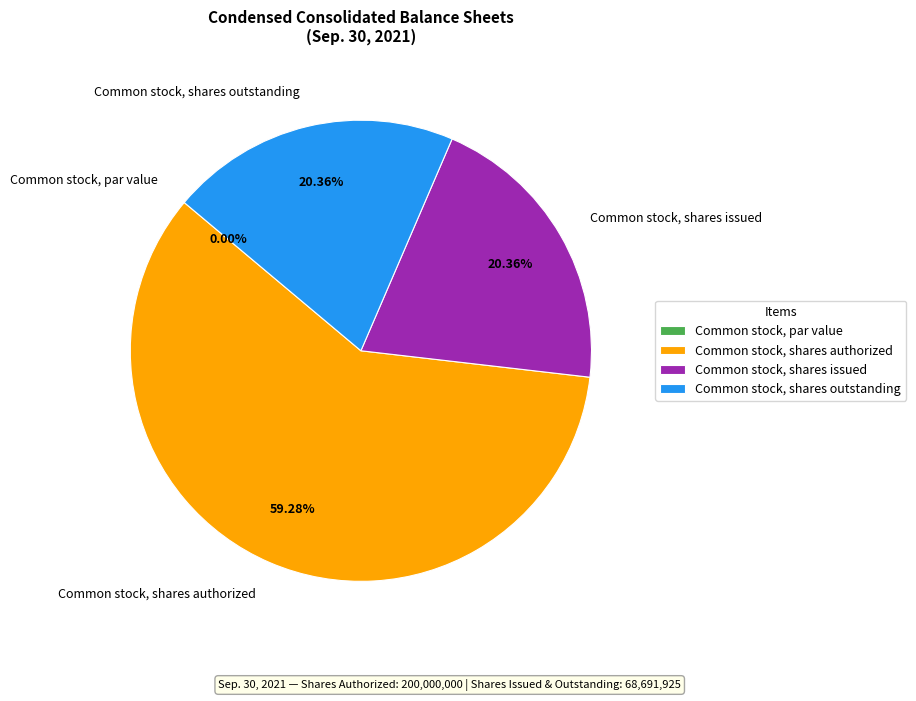

How many segments does this pie chart have?

4